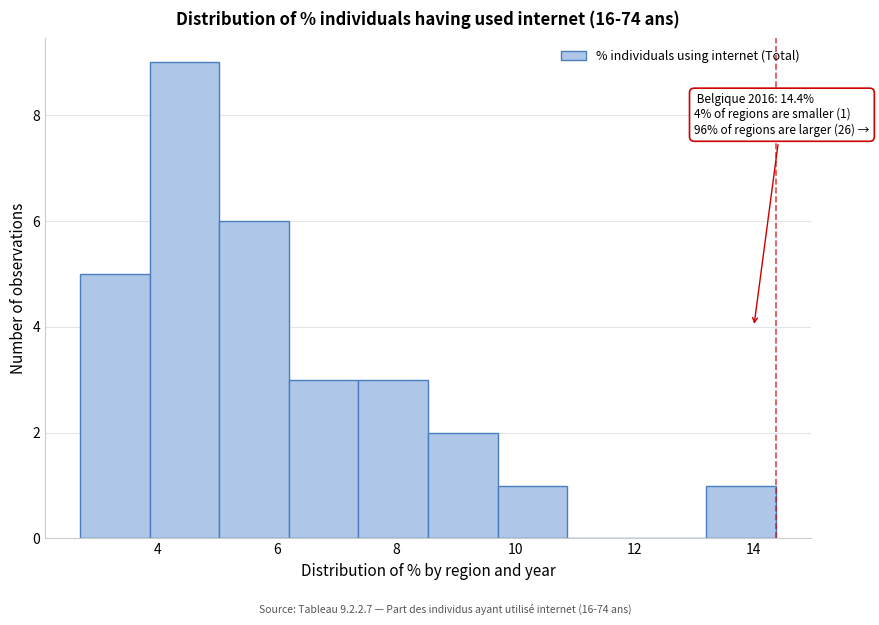

Over which range of the x-axis is the bar tallest?

3.8 to 5.0